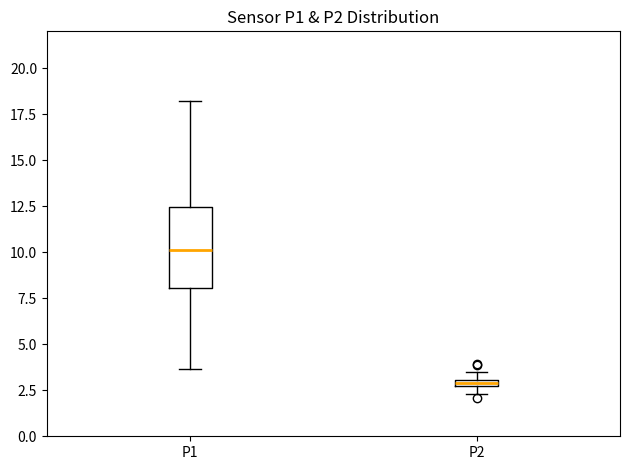

Which box's median line is the lowest?

P2